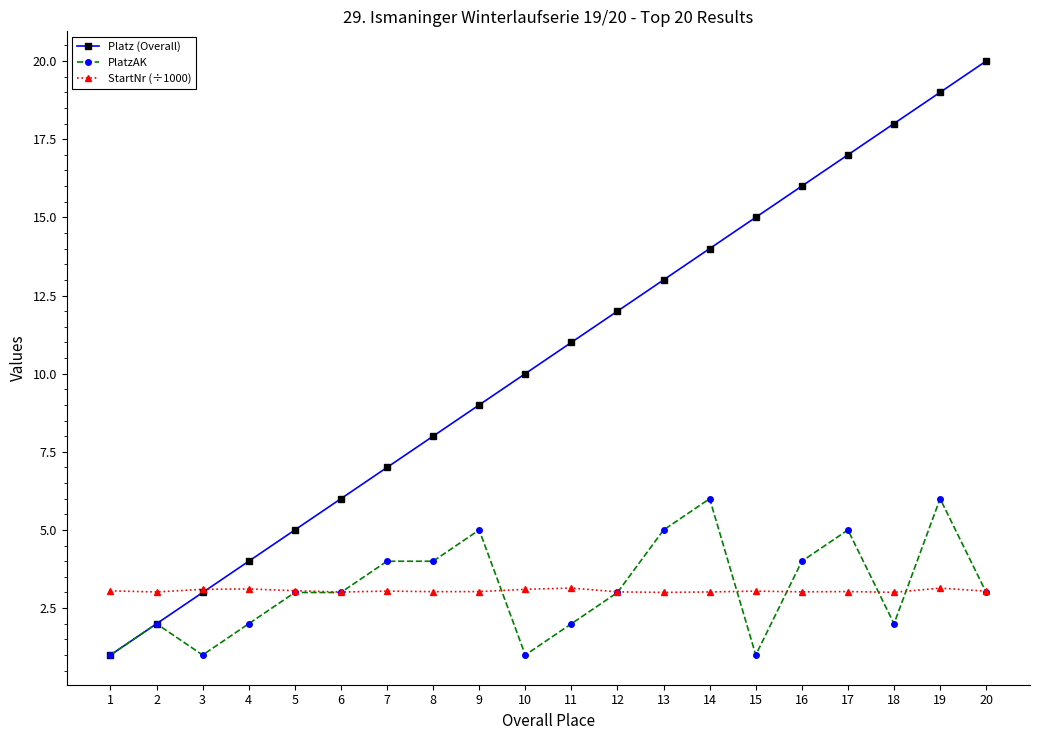

Which category has the highest value in the Platz (Overall) series?

20